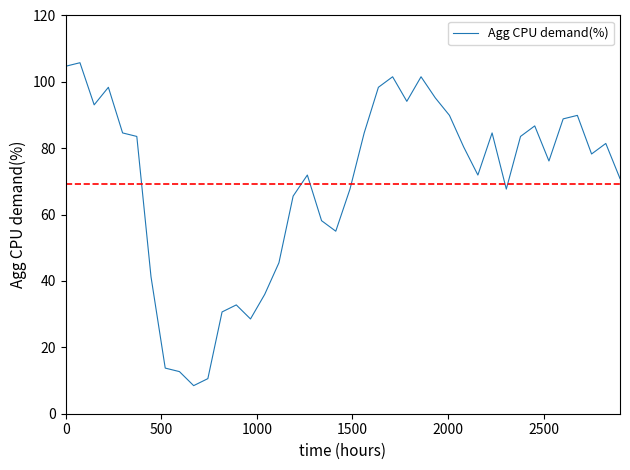

What is the sum of all values?

2774.3